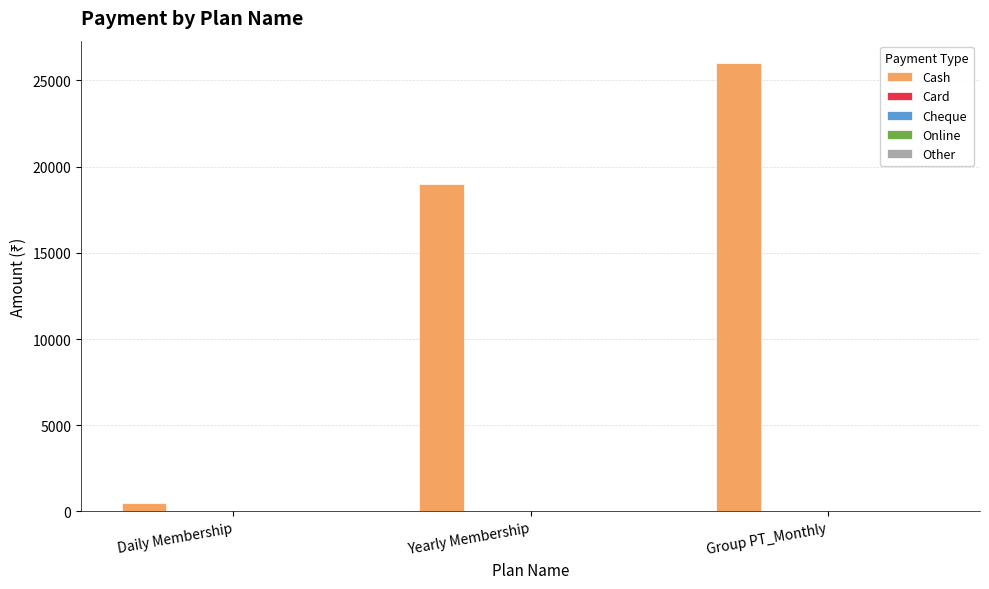

What is the sum of all values?

45496